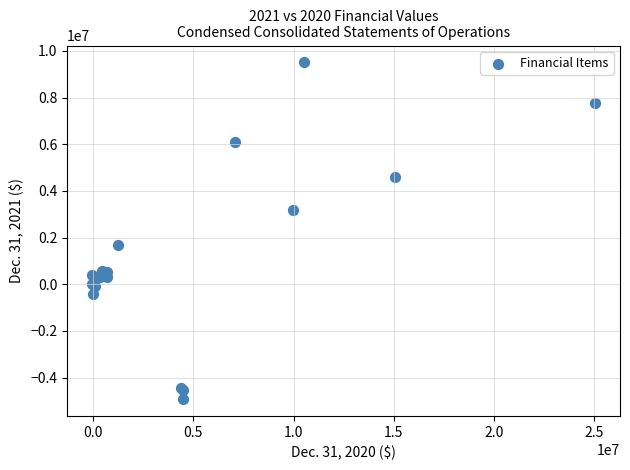

What Y value in the scatter plot is closest to 2293345?

1674466